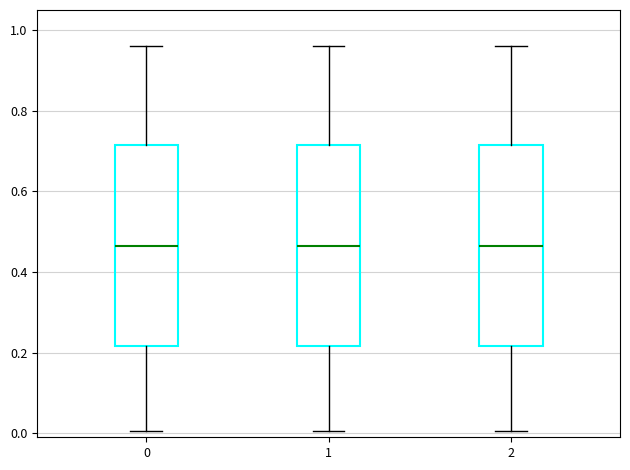

Where is the lower edge of the box at x = 2 on the y-axis? The values are not printed on the chart, so give them approximately, as read against the axis.

0.22